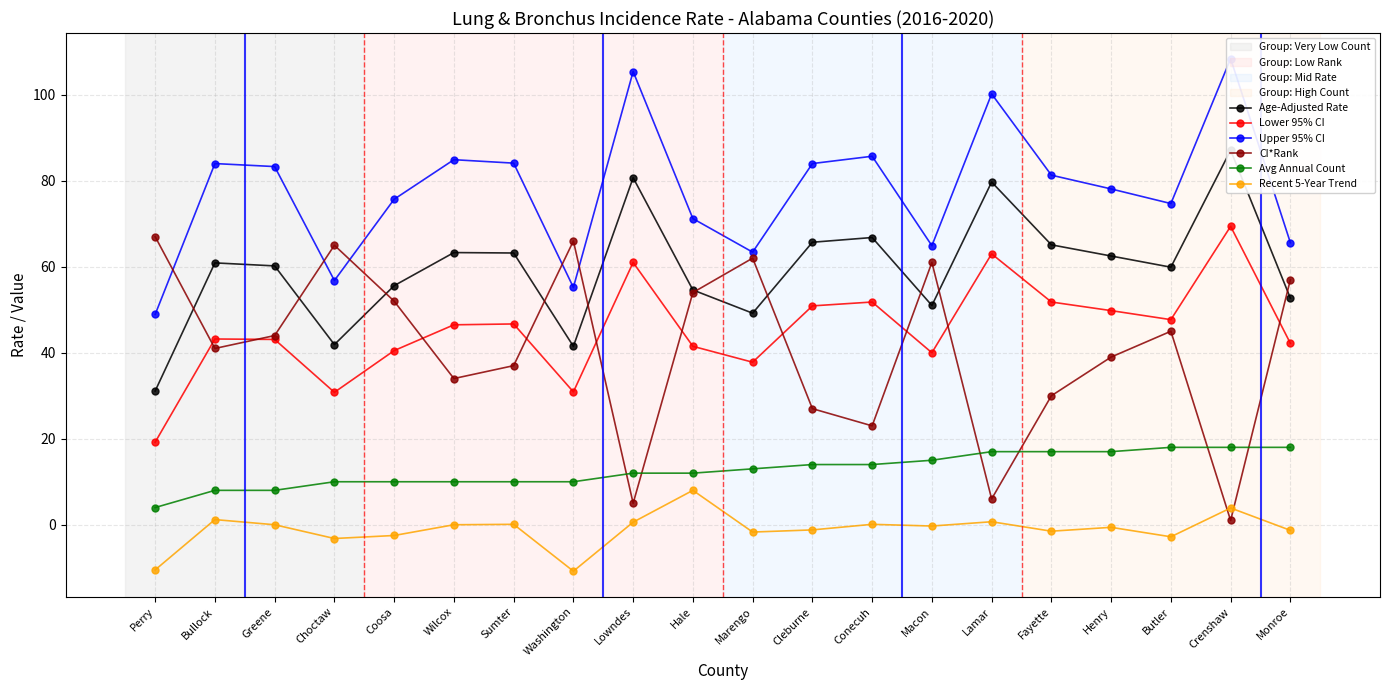

How many interior local valleys does the Recent 5-Year Trend series have?

6